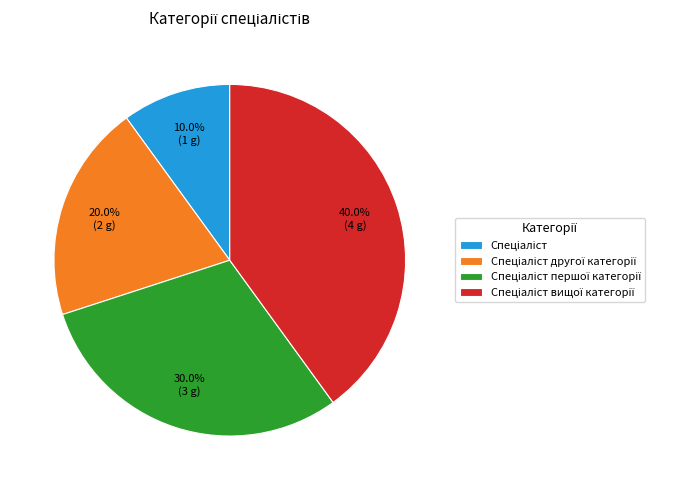

Is there any slice that represents more than half of the pie?

No